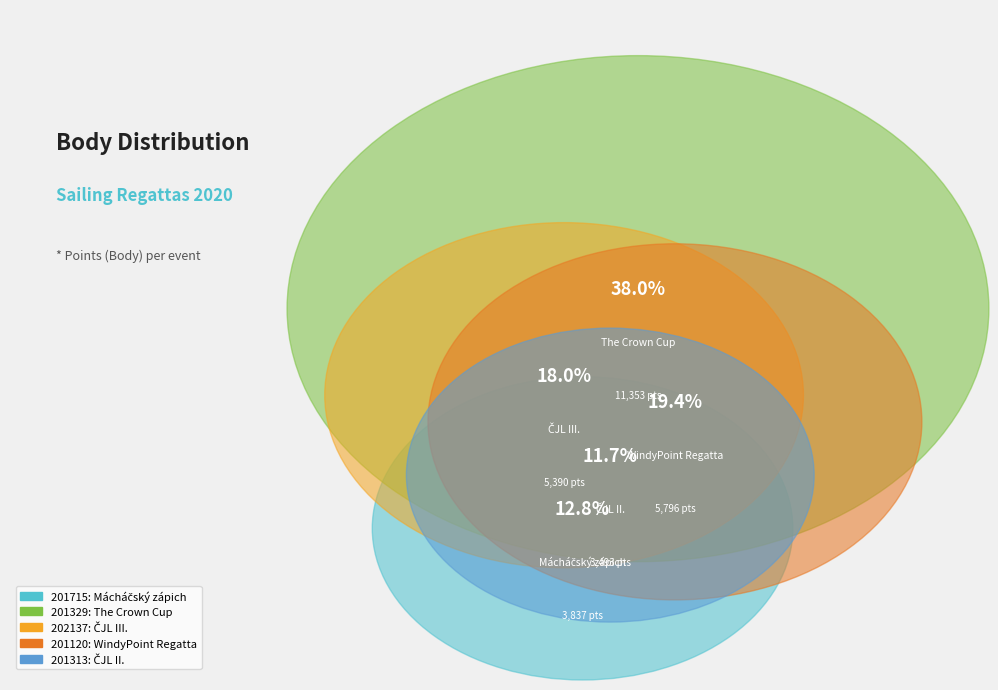

To the nearest percent, what is the difference between the 201715 and 202137 slice percentages?

5%